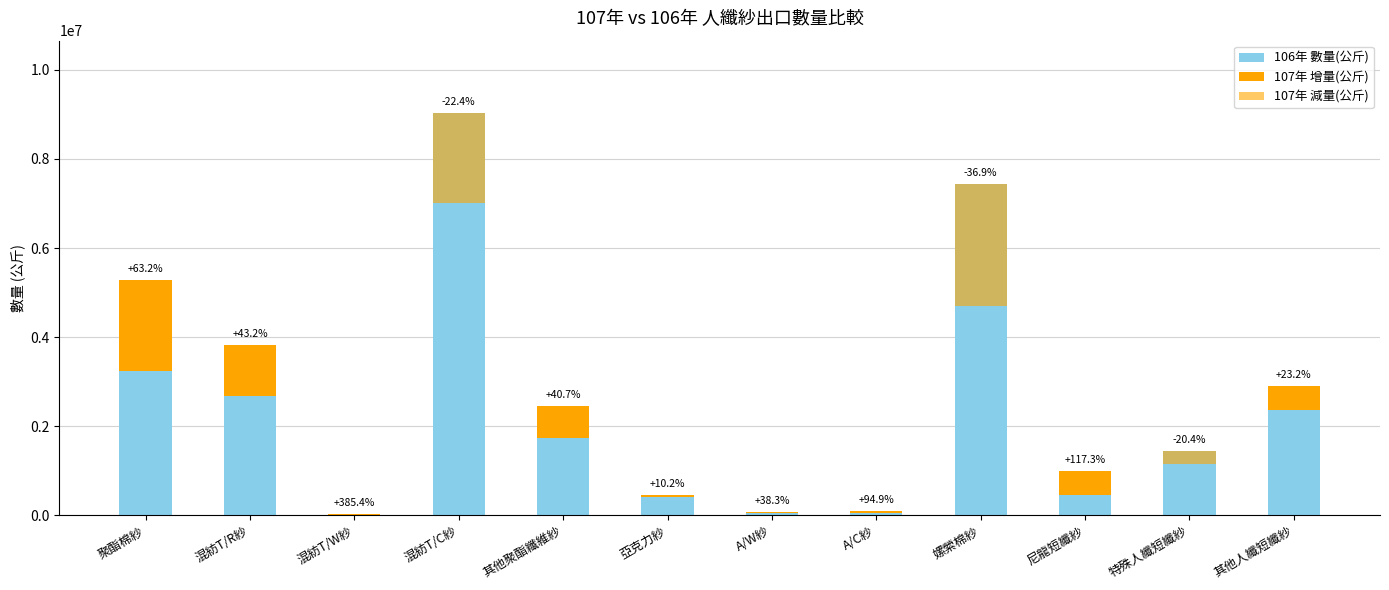

How many data points does each series have?

12